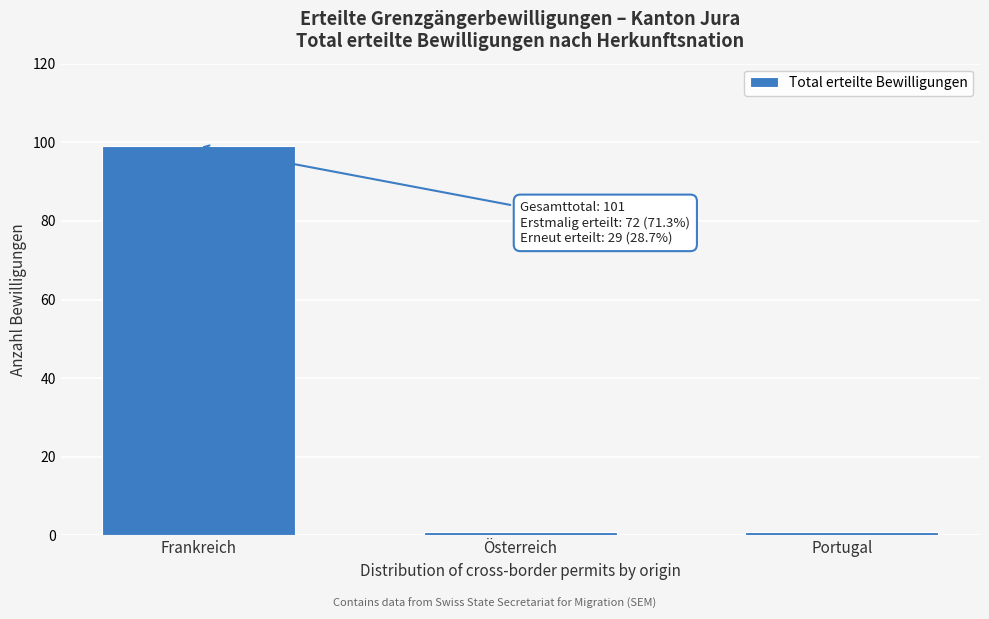

Reading left to right, extract all data points from this chart.

99	1	1